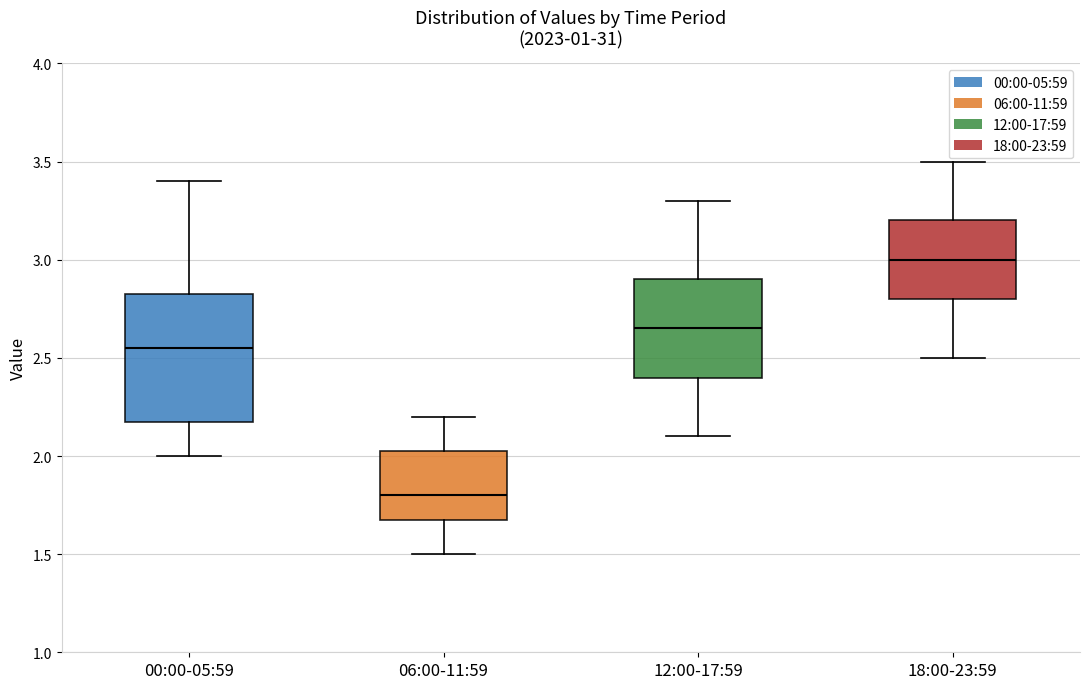

Which box is the tallest, from its lower edge to its upper edge?

00:00-05:59